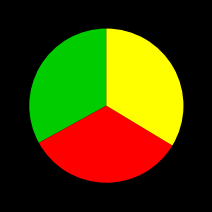

Does any single category account for the majority?

No